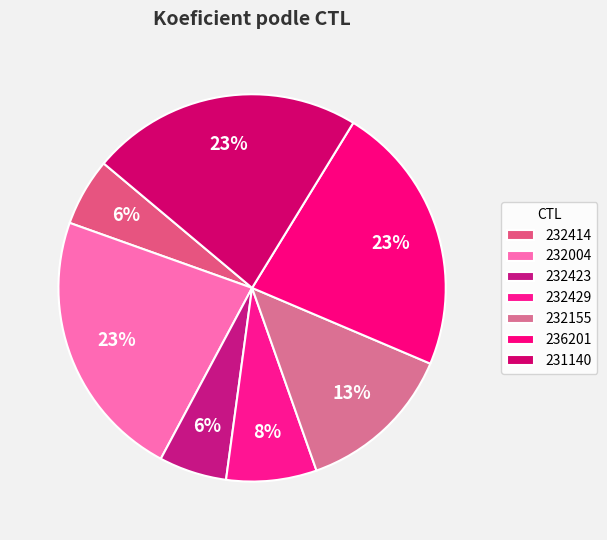

Count the number of slices in the pie.

7